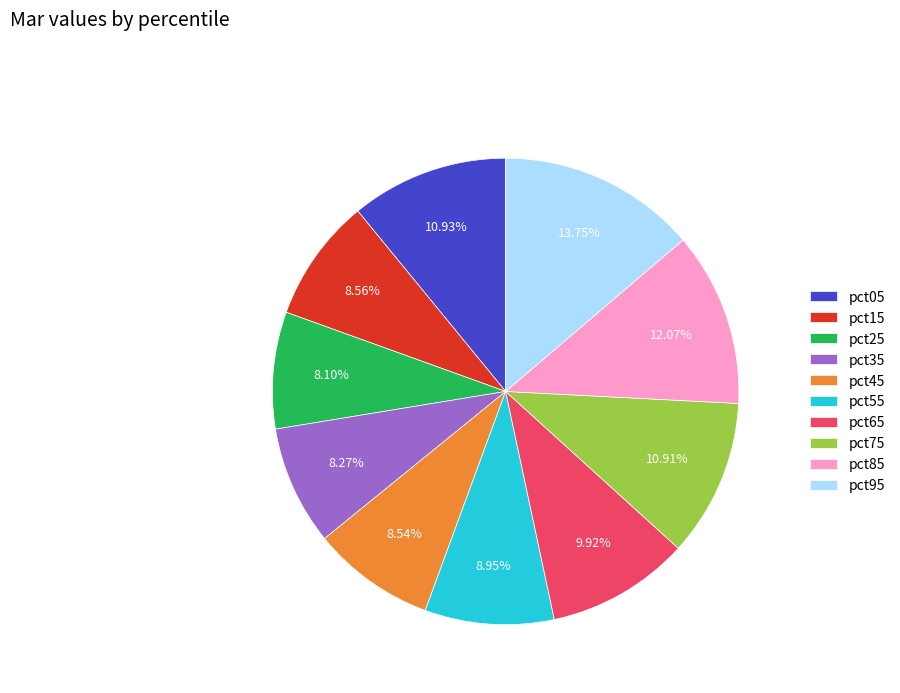

Is it true that pct25 is 8% of the pie?

True